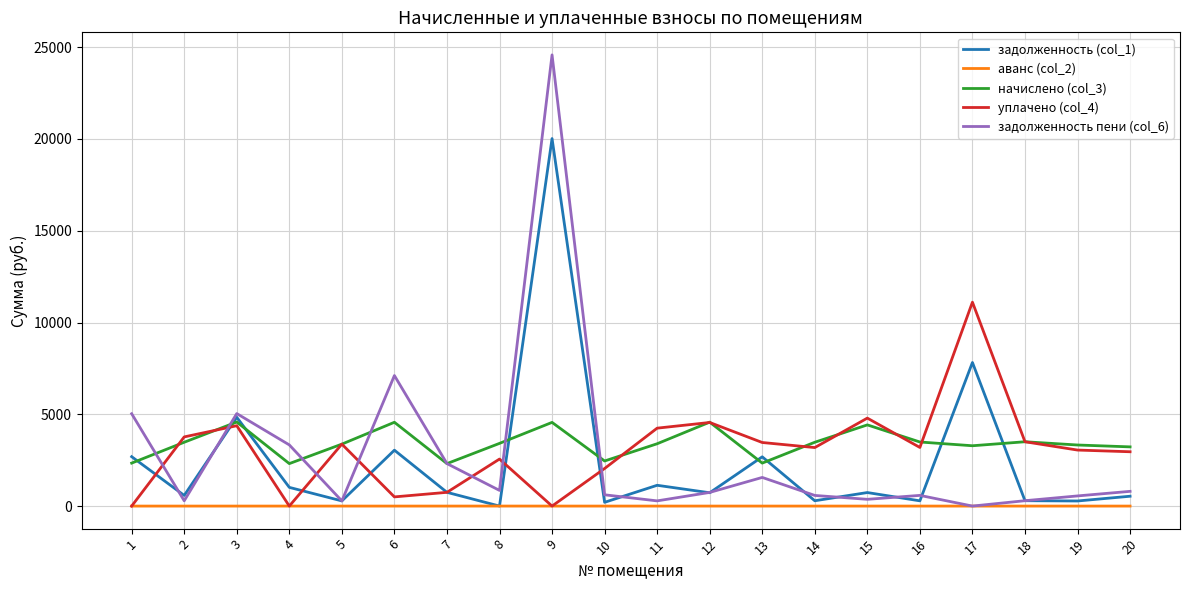

Which series has the widest spread of values?

задолженность пени (col_6)